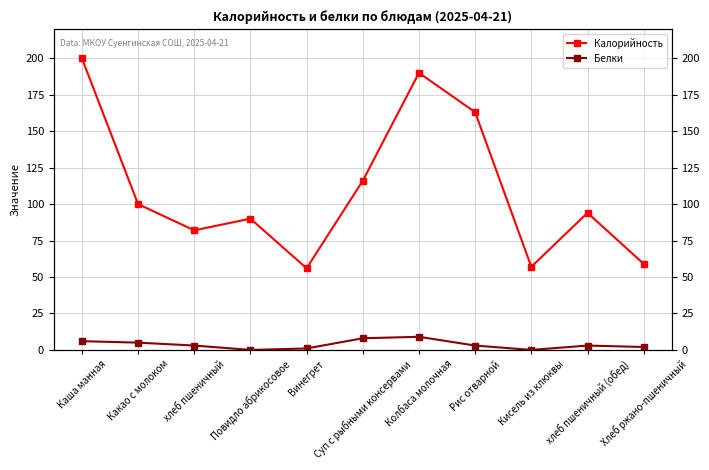

Which series has the largest total across all categories?

Калорийность